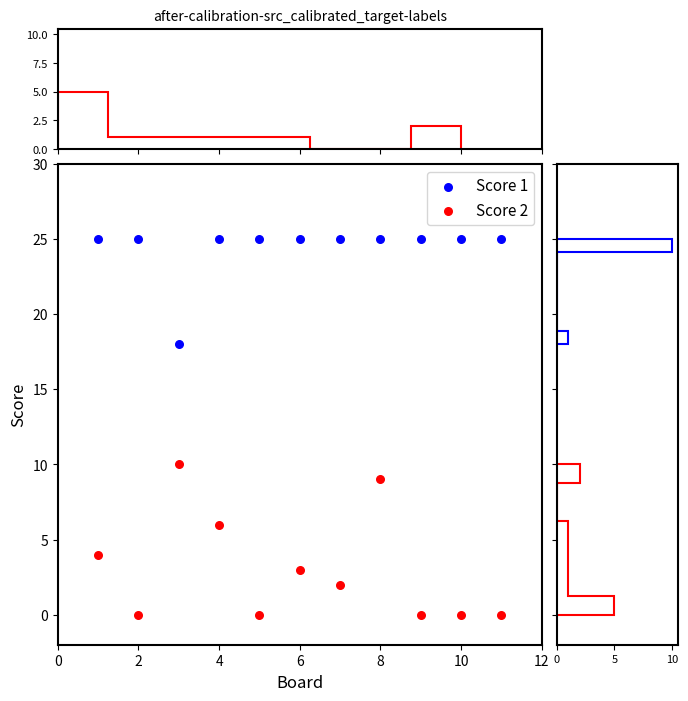

Which series contains the lowest Y value?

Score 2